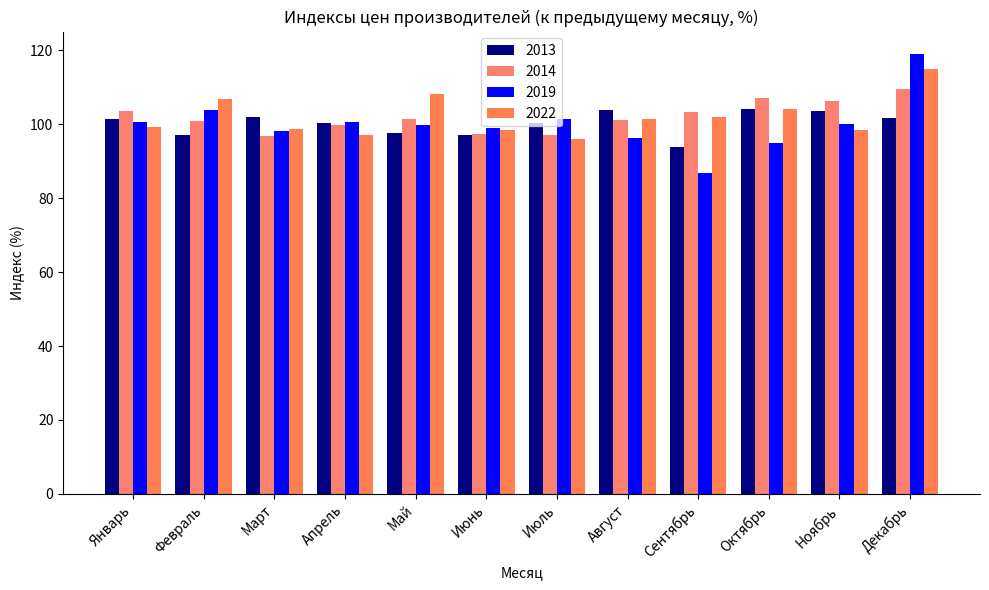

Read the 2014 value at Декабрь.

109.5